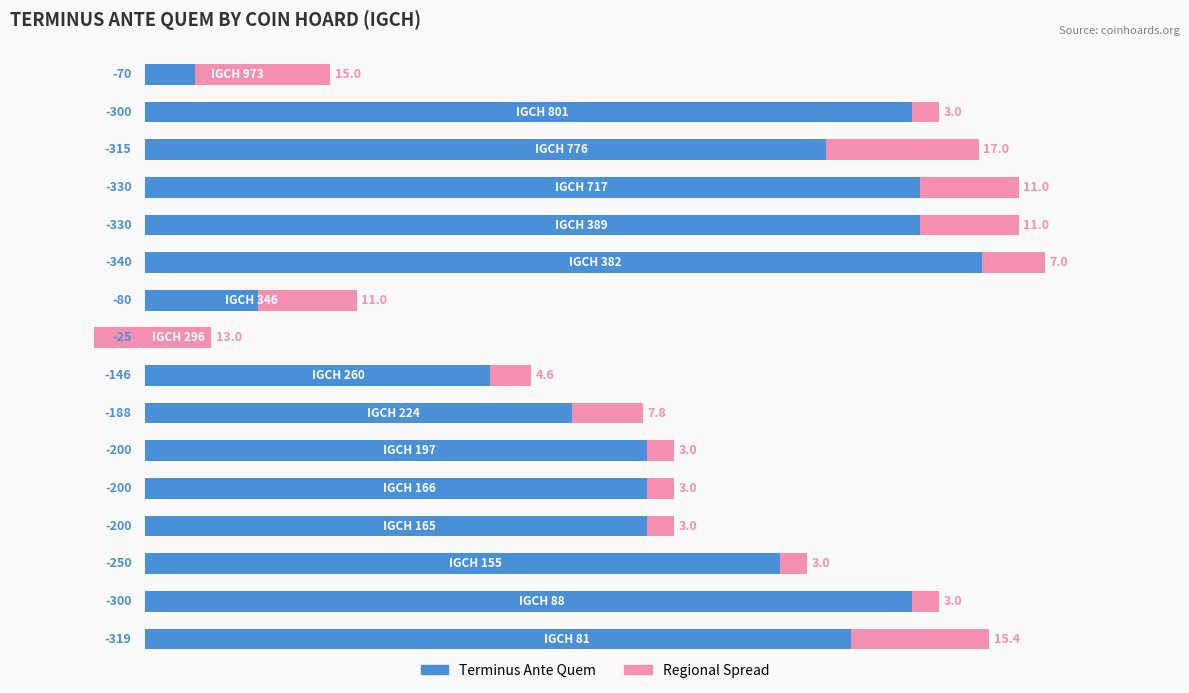

Which series has the widest spread of values?

Terminus Ante Quem